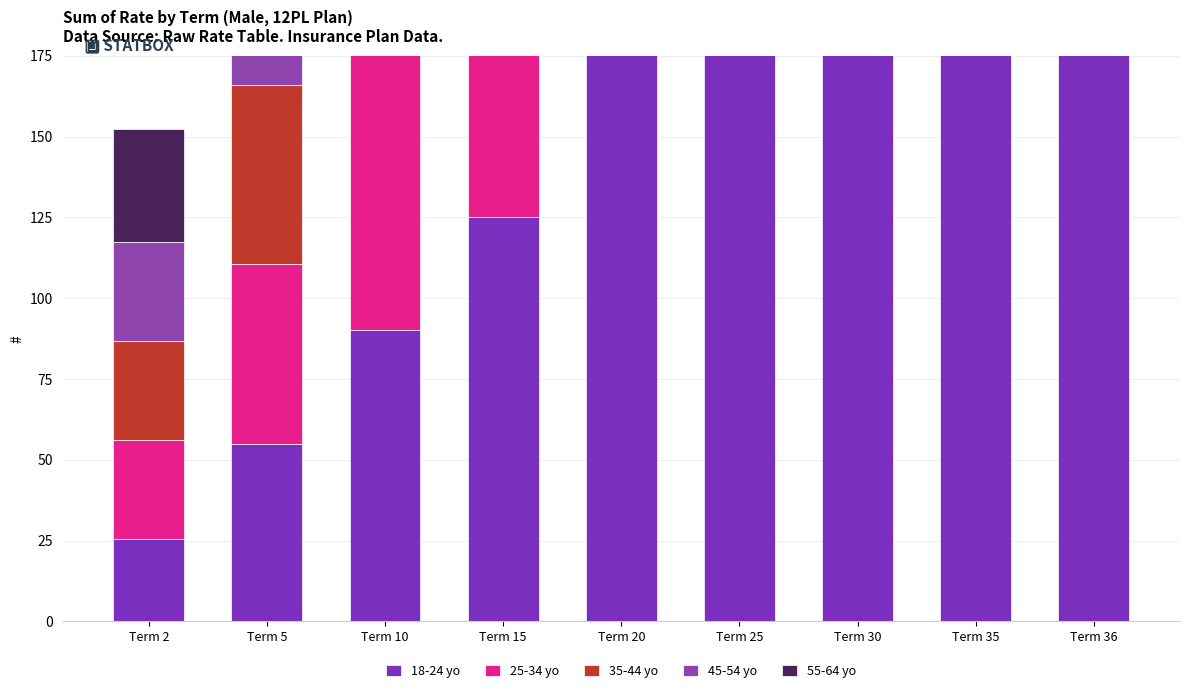

Reading left to right, extract all data points from this chart.

18-24 yo: Term 2=25.5	Term 5=55.0	Term 10=90.3	Term 15=125.0	Term 20=236.2	Term 25=266.8	Term 30=255.4	Term 35=237.1	Term 36=233.4
25-34 yo: Term 2=30.5	Term 5=55.5	Term 10=90.3	Term 15=125.1	Term 20=236.2	Term 25=266.9	Term 30=255.4	Term 35=237.1	Term 36=233.4
35-44 yo: Term 2=30.6	Term 5=55.5	Term 10=90.3	Term 15=125.1	Term 20=236.2	Term 25=266.9	Term 30=255.4	Term 35=237.1	Term 36=233.4
45-54 yo: Term 2=30.7	Term 5=55.7	Term 10=90.2	Term 15=125.0	Term 20=236.3	Term 25=266.8	Term 30=255.3	Term 35=237.1	Term 36=233.3
55-64 yo: Term 2=35.2	Term 5=55.7	Term 10=90.2	Term 15=125.1	Term 20=236.2	Term 25=266.7	Term 30=255.3	Term 35=237.2	Term 36=233.3